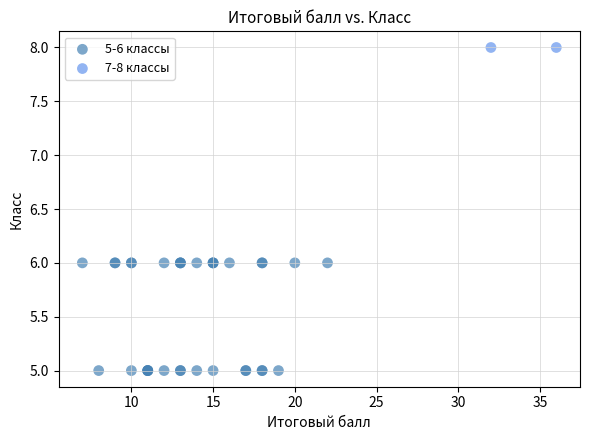

What are all the series names shown in the legend?

5-6 классы, 7-8 классы